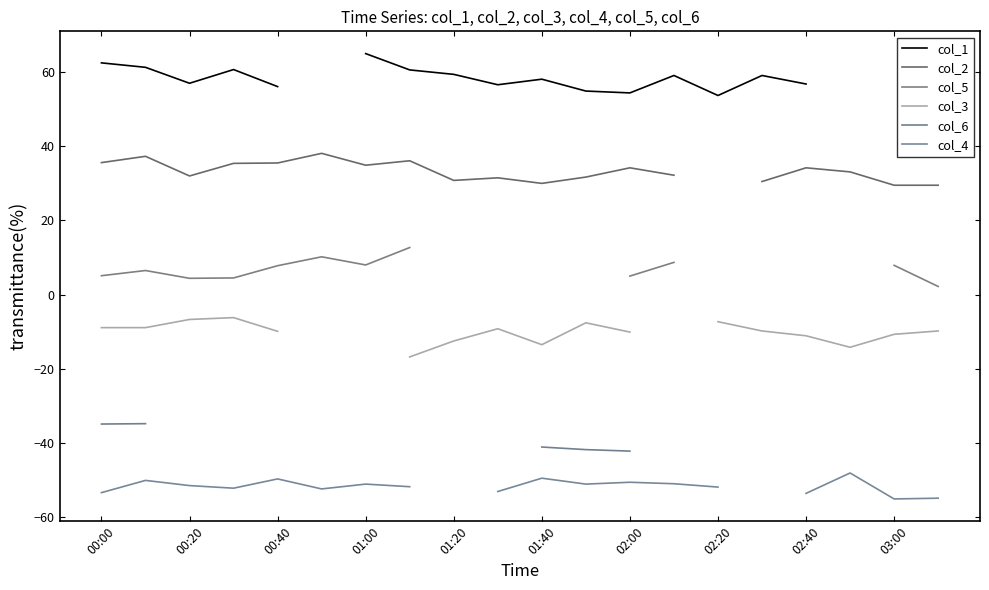

What position from the right is 01:40?

10